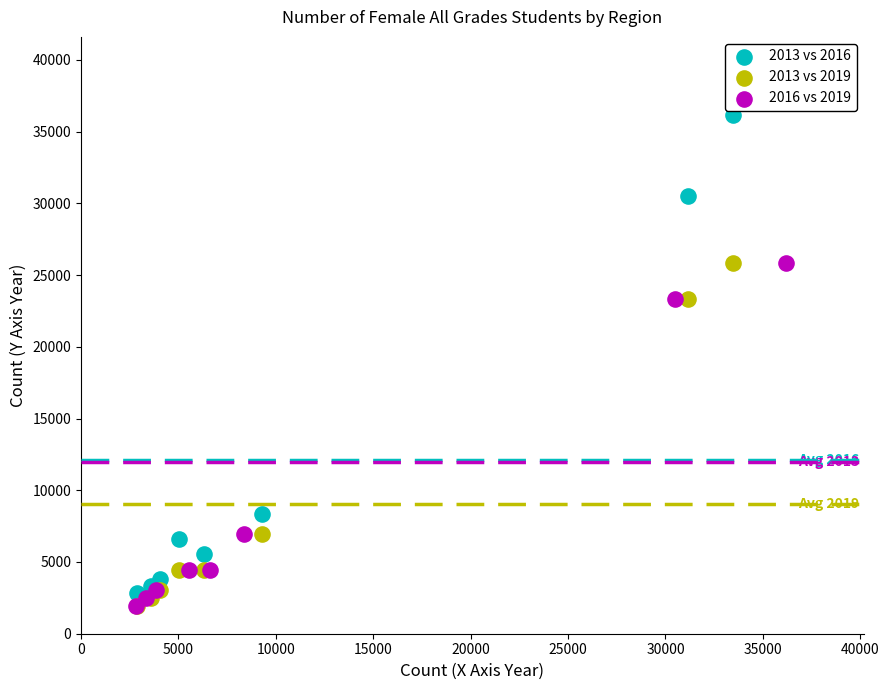

Which series has the largest Y range (max minus min)?

2013 vs 2016